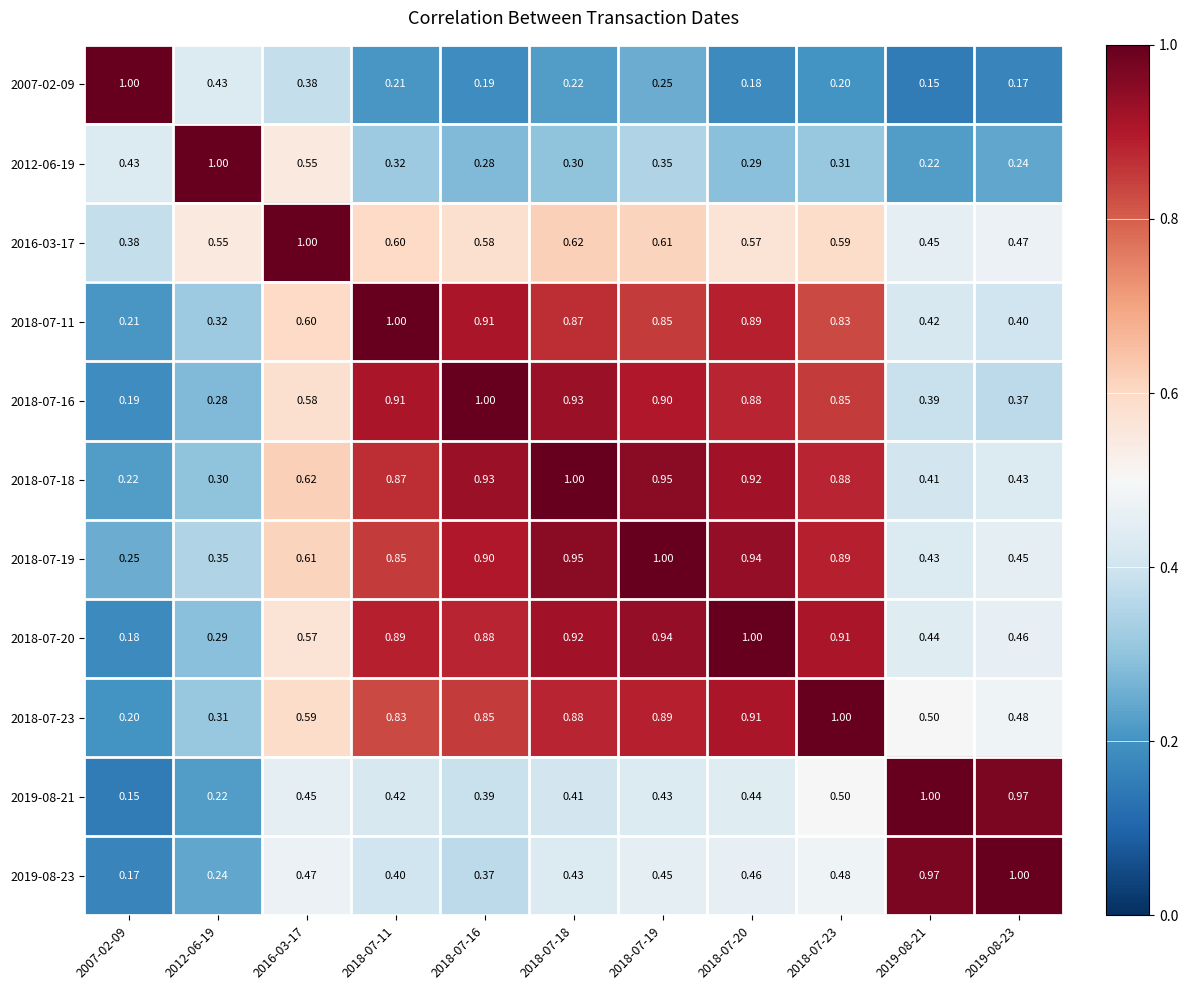

Is the value of 2016-03-17 at 2018-07-23 greater than the value of 2018-07-11 at 2007-02-09?

Yes